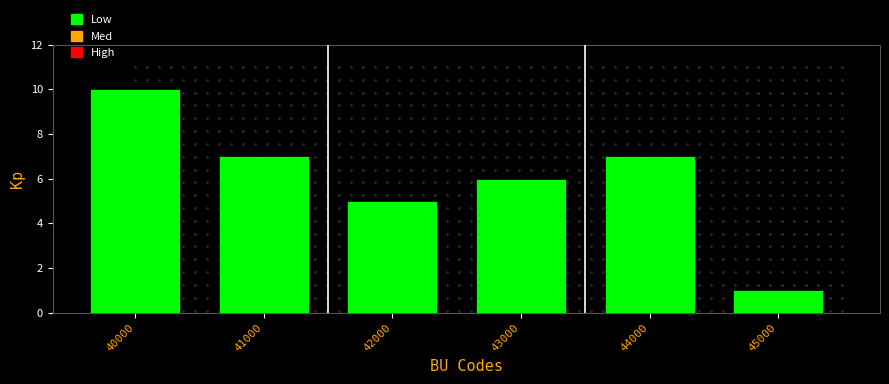

Reading left to right, extract all data points from this chart.

40000=10	41000=7	42000=5	43000=6	44000=7	45000=1